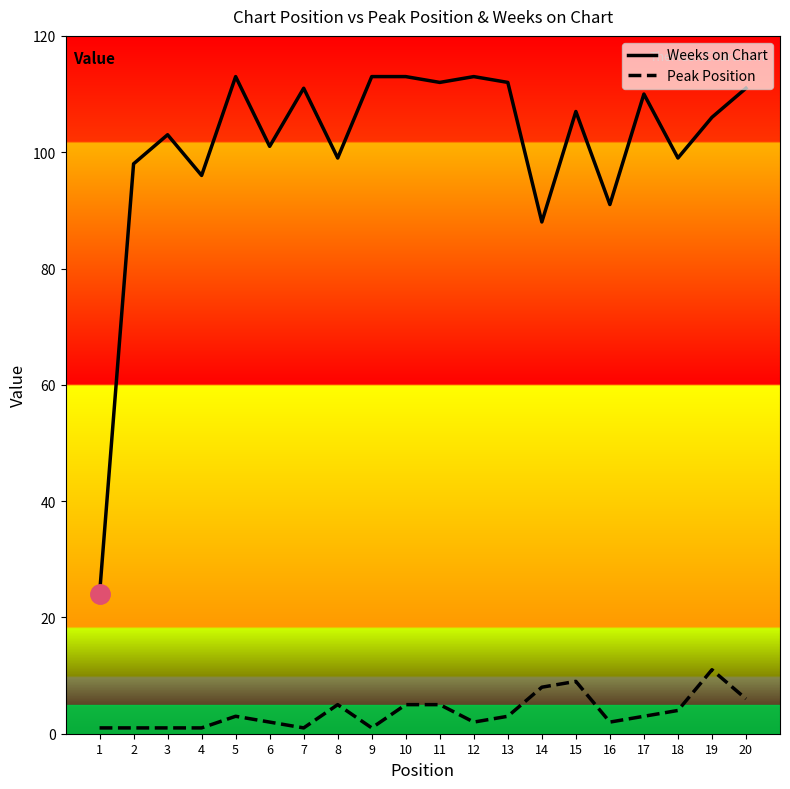

Does the chart display data point markers on the line(s)?

No